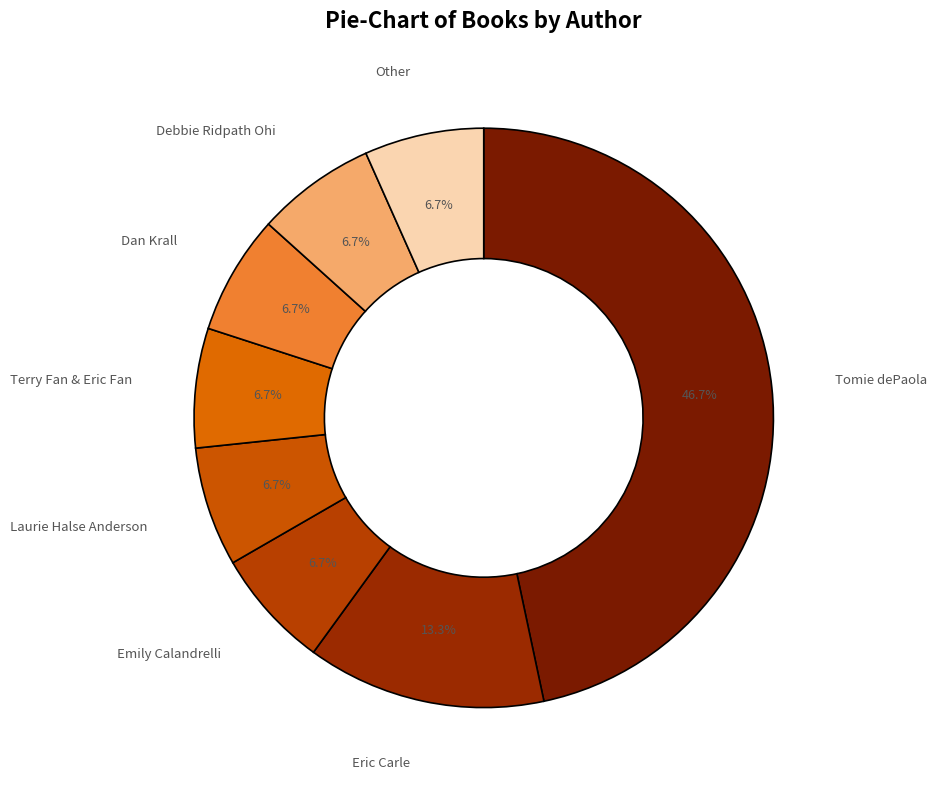

What percentage do Dan Krall and Tomie dePaola together represent?

53.3%